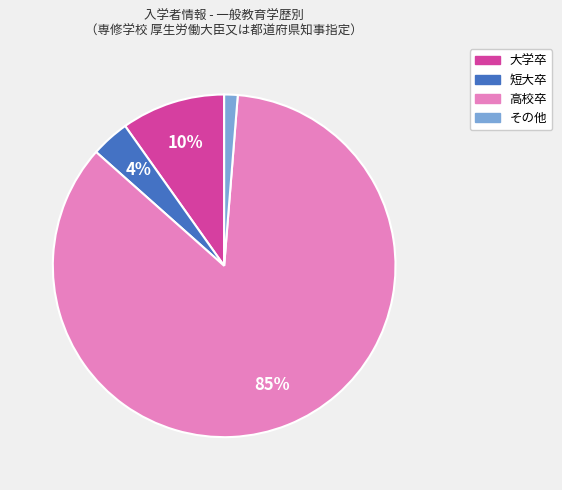

To the nearest percent, what is the average slice percentage?

25%